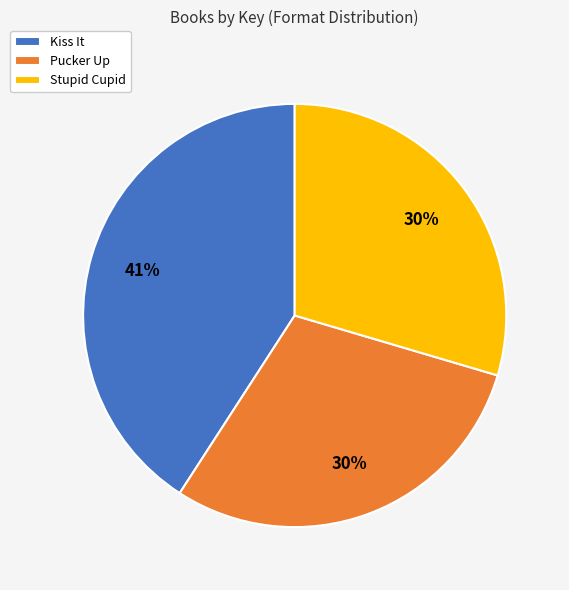

Which slice is the largest?

Kiss It